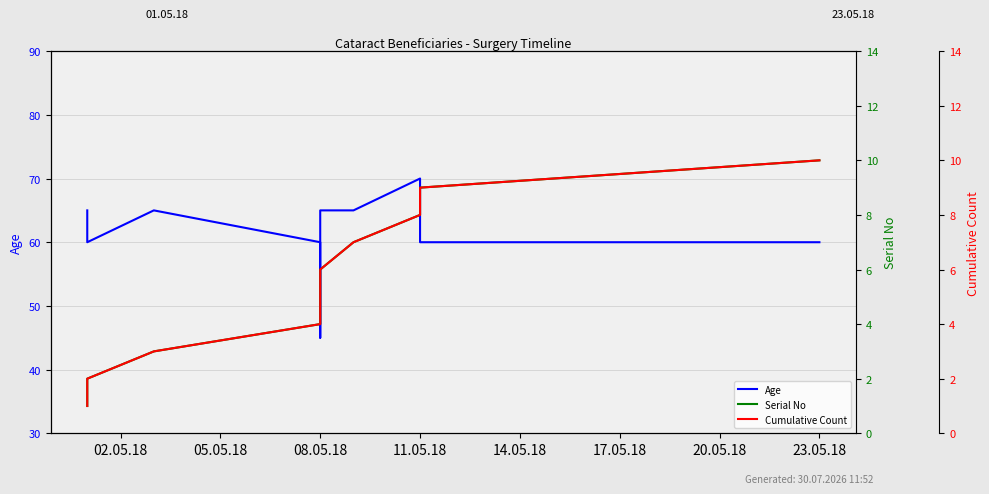

What is the highest value of the Serial No series?

10